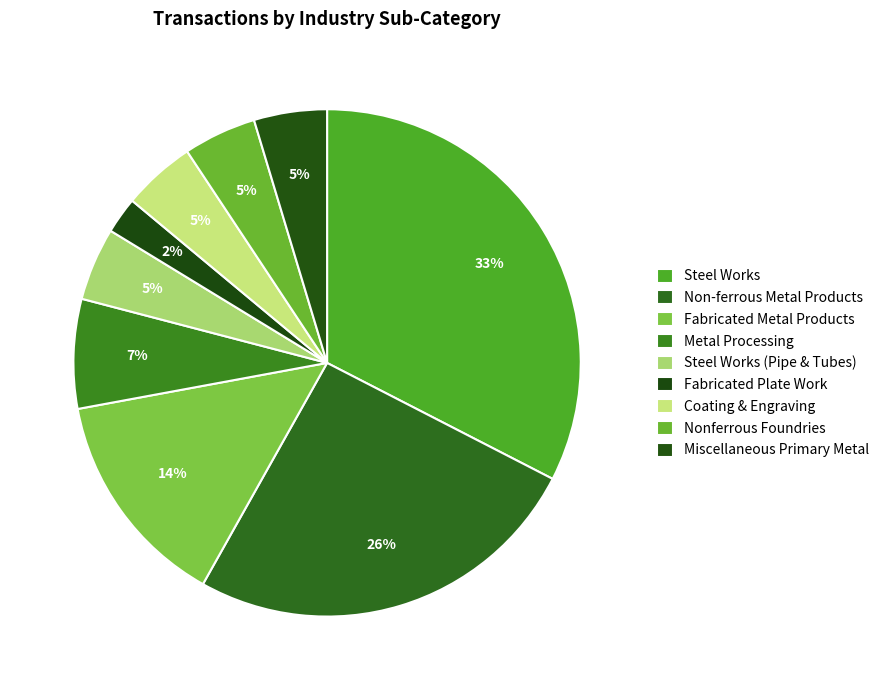

Which slice is the smallest?

Fabricated Plate Work